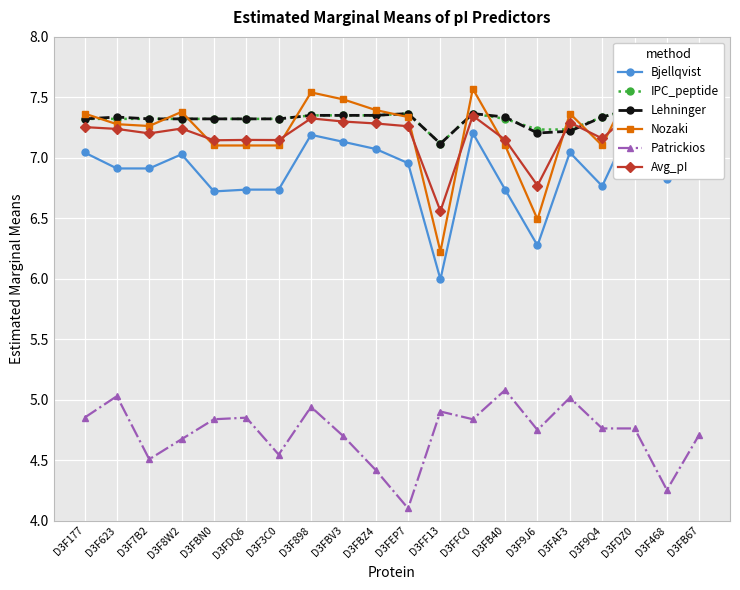

At which label is Nozaki closest to 6?

D3FF13